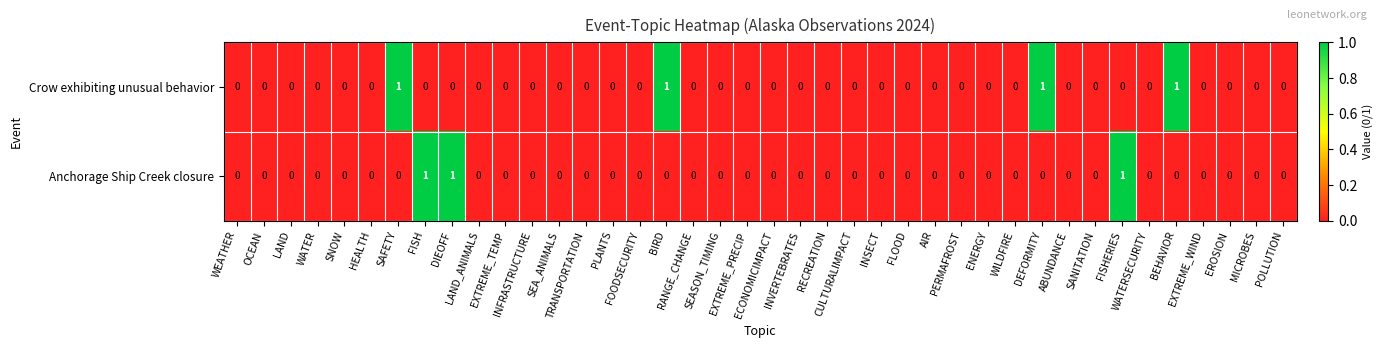

Which series has the largest total across all categories?

Crow exhibiting unusual behavior